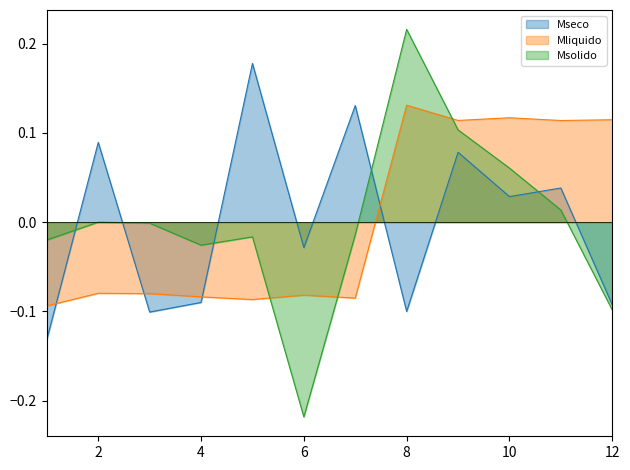

How many times do Msolido and Mseco cross each other?

5